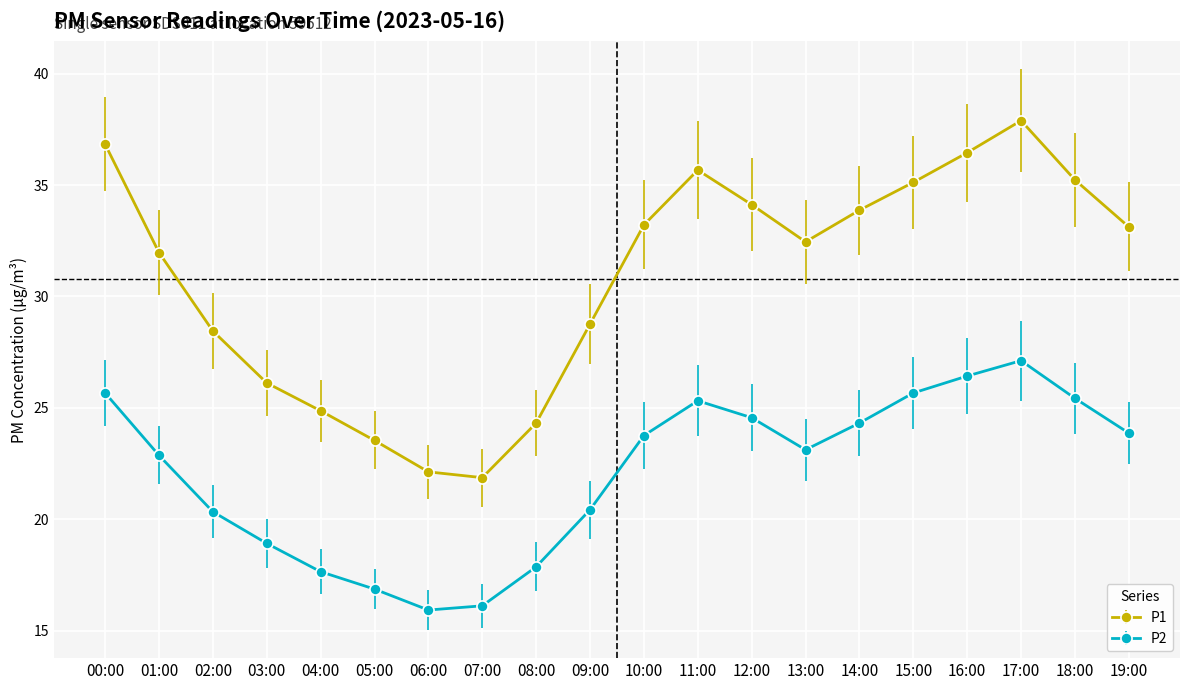

Rank the series by their average value, from lowest to highest.

P2, P1